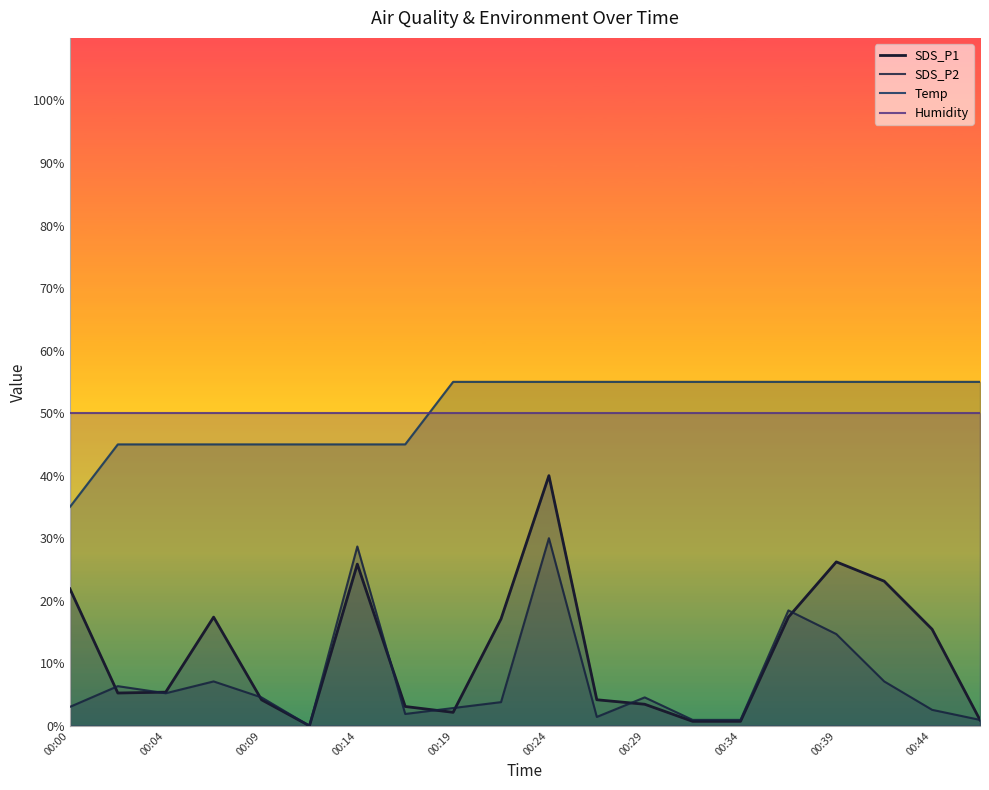

List the series in order of their peak value, lowest first.

SDS_P2, SDS_P1, Humidity, Temp